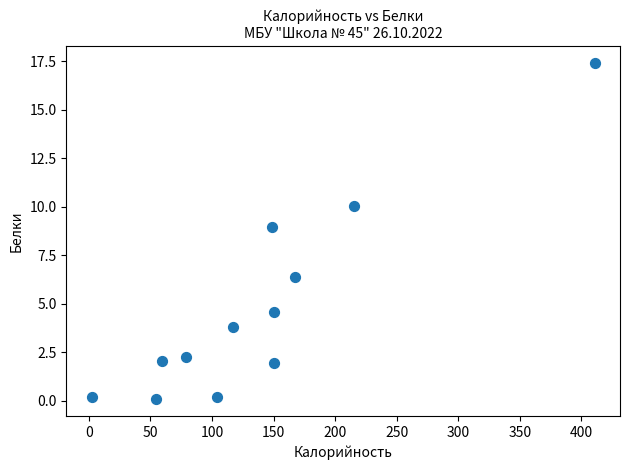

What Y value in the scatter plot is closest to 8?

8.9